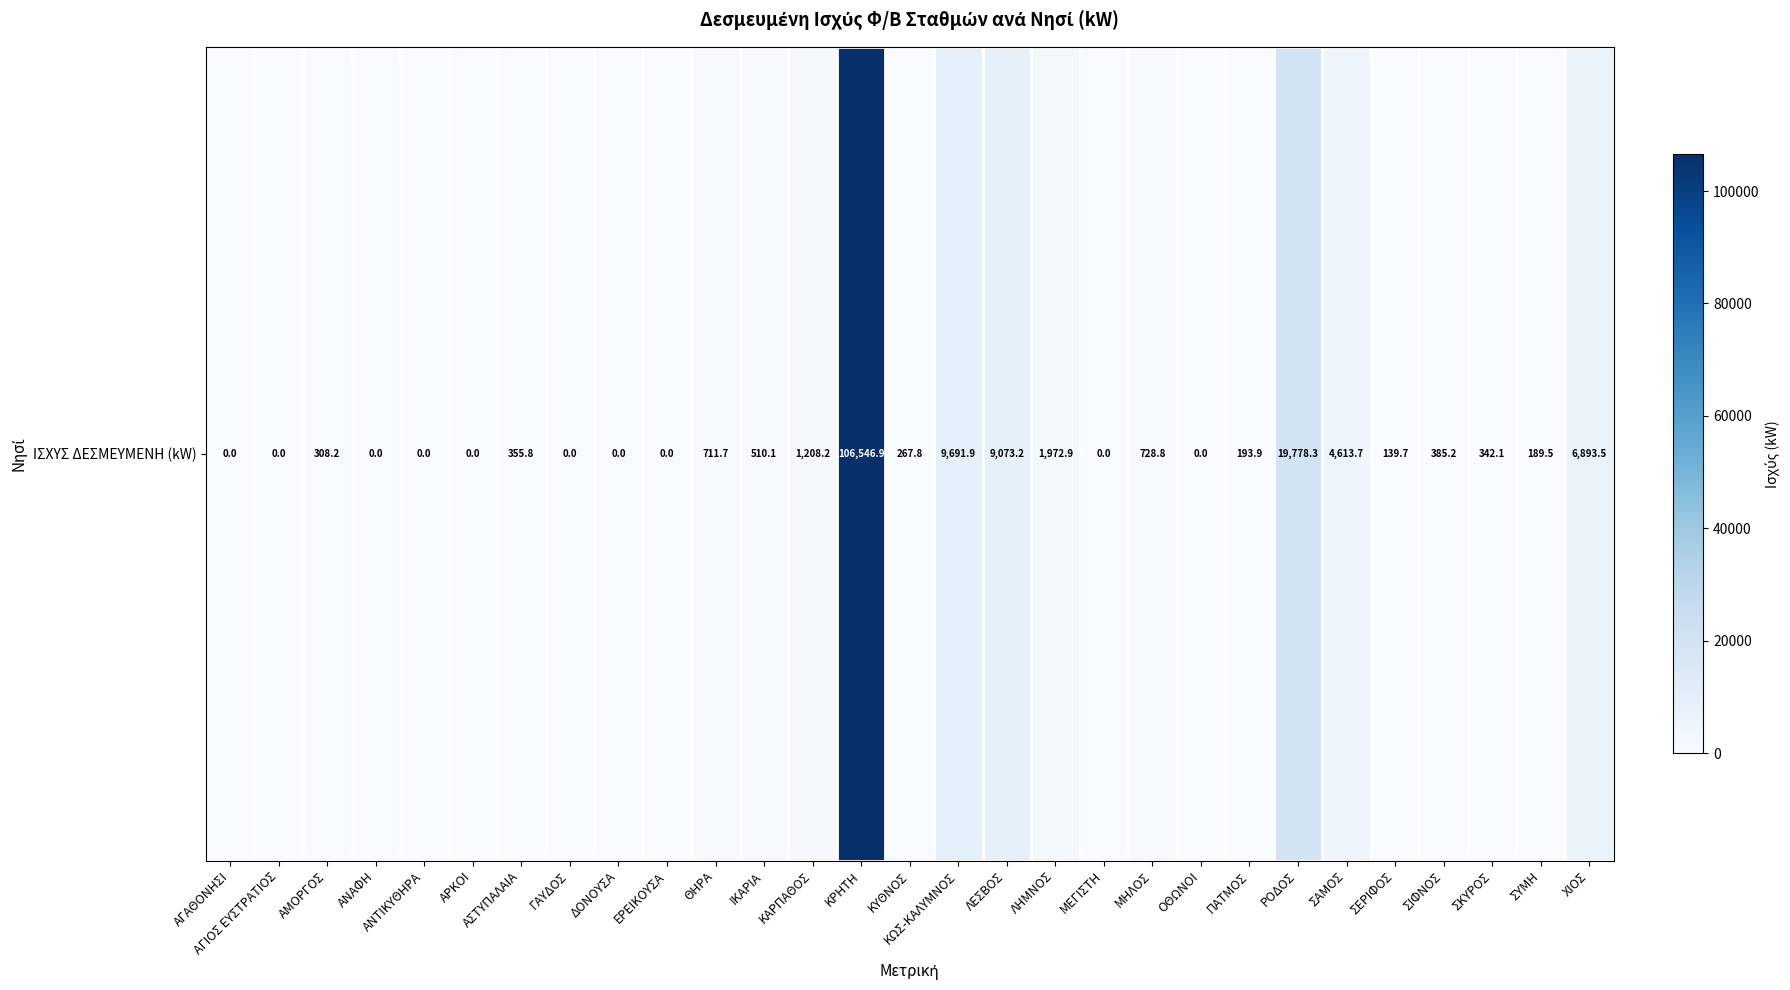

How many values are below 308?

14